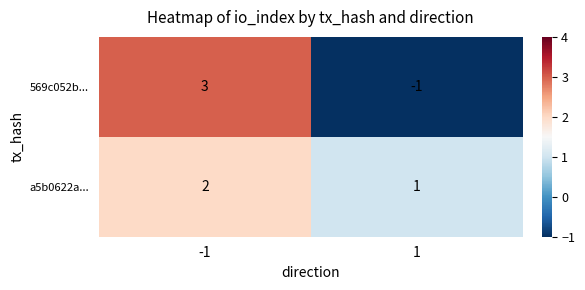

Which series has the largest total across all categories?

a5b0622a...